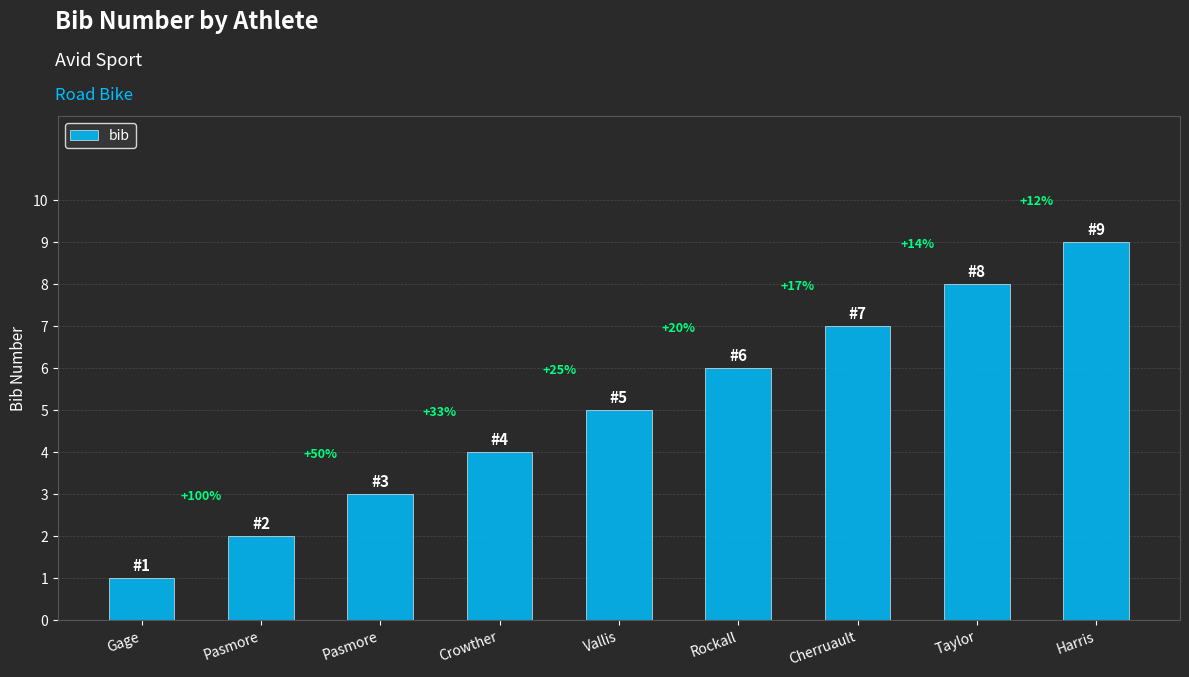

What is the change in value from Rockall to Harris?

+3